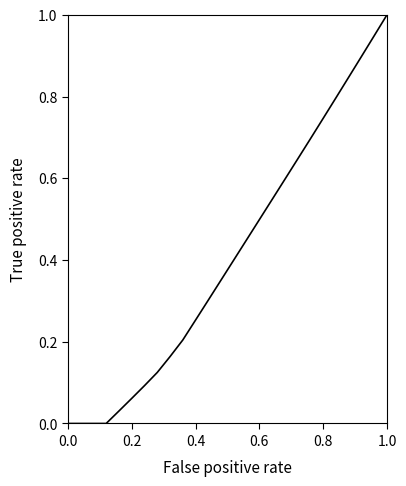

What is the maximum value shown in the chart?

1.0